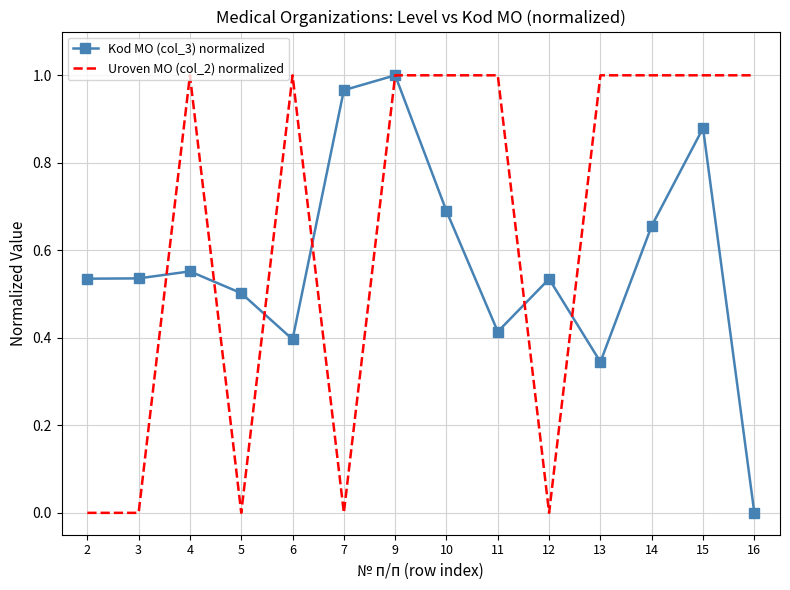

At which label does Kod MO (col_3) normalized reach its minimum?

16